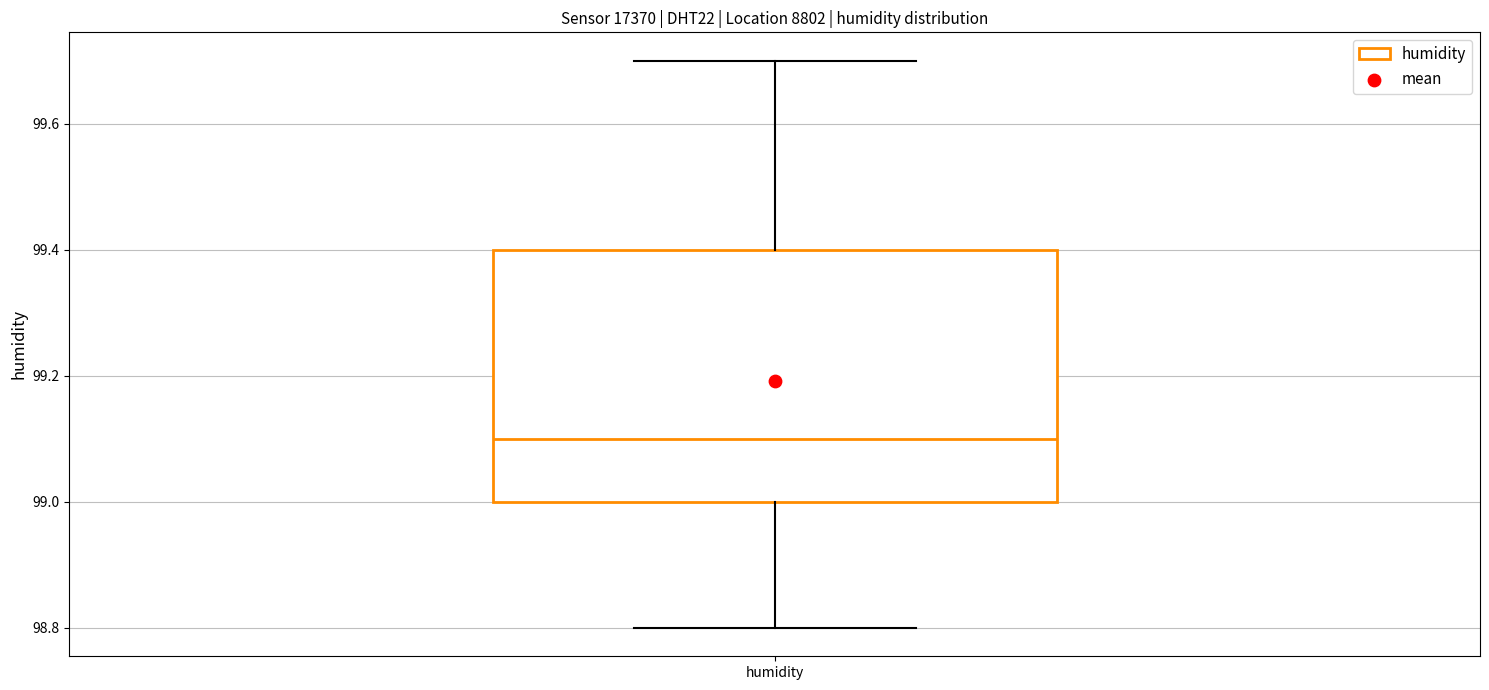

Read this box plot against the y-axis: the position of the median line, the range covered by the box, and the ends of both whiskers. The values are not printed on the chart, so give them approximately, as read against the axis.

median 99.1, box 99.0 to 99.4, whiskers 98.8 to 99.7